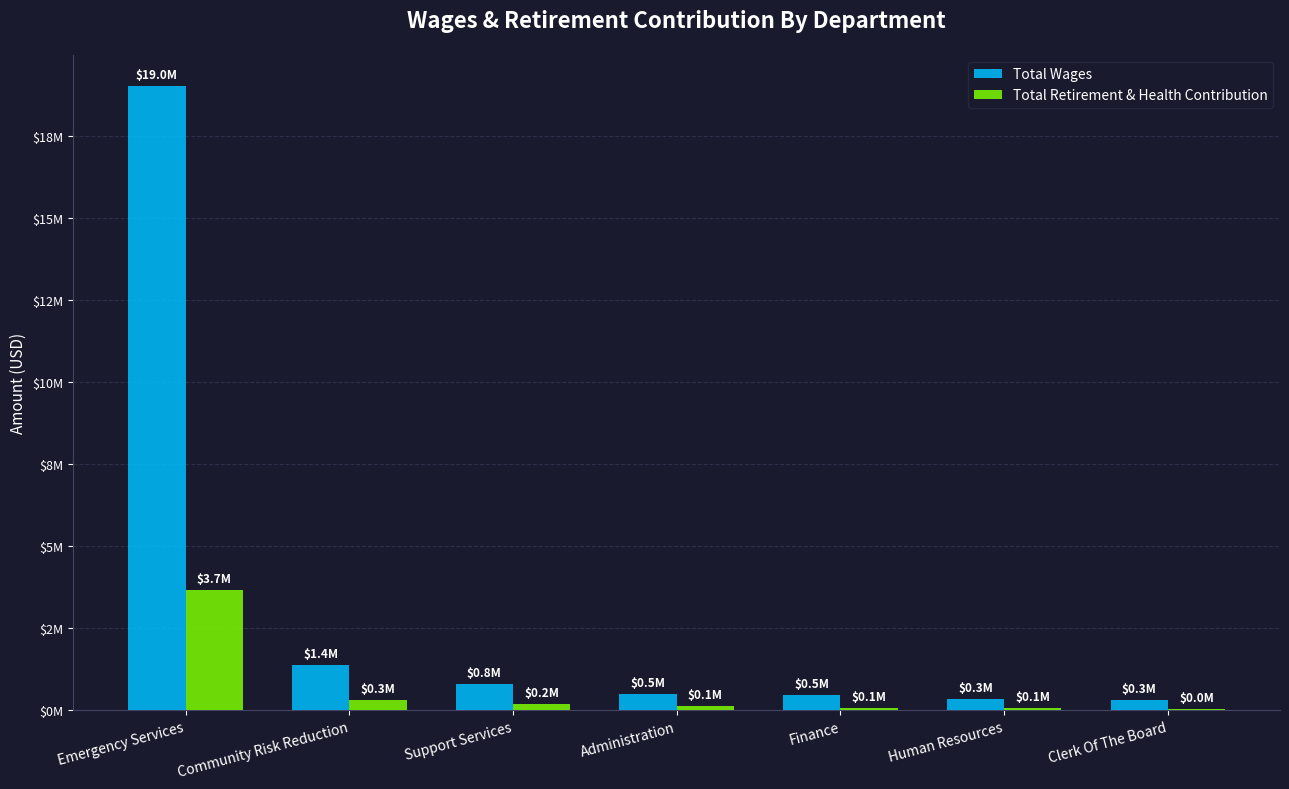

Are the bars horizontal?

No